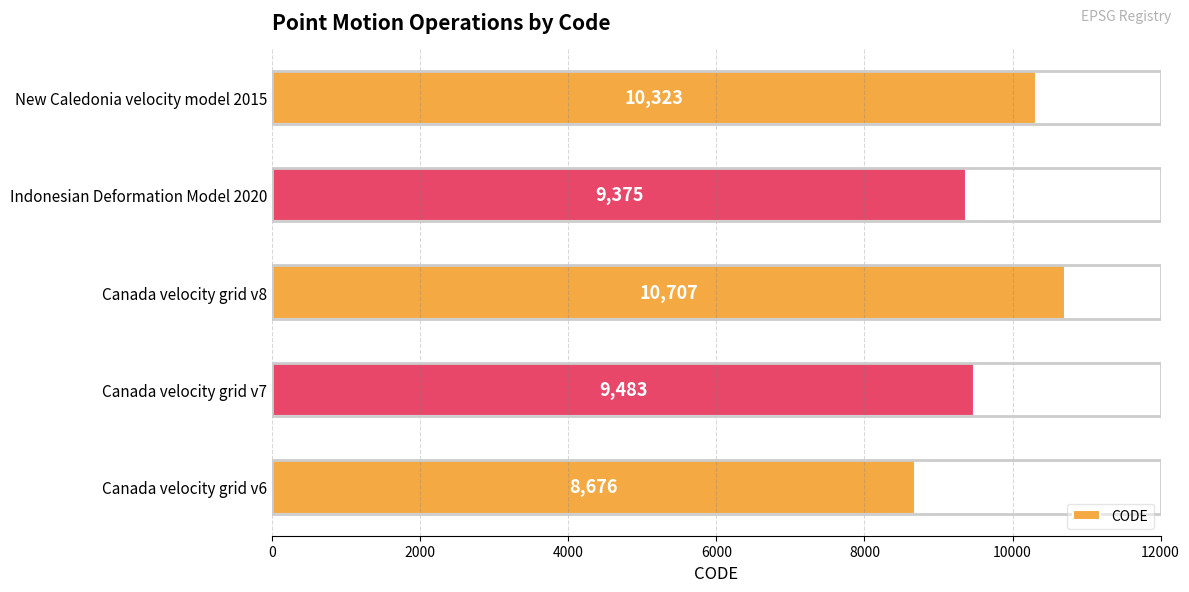

Which category has the highest value across all series?

Canada velocity grid v8